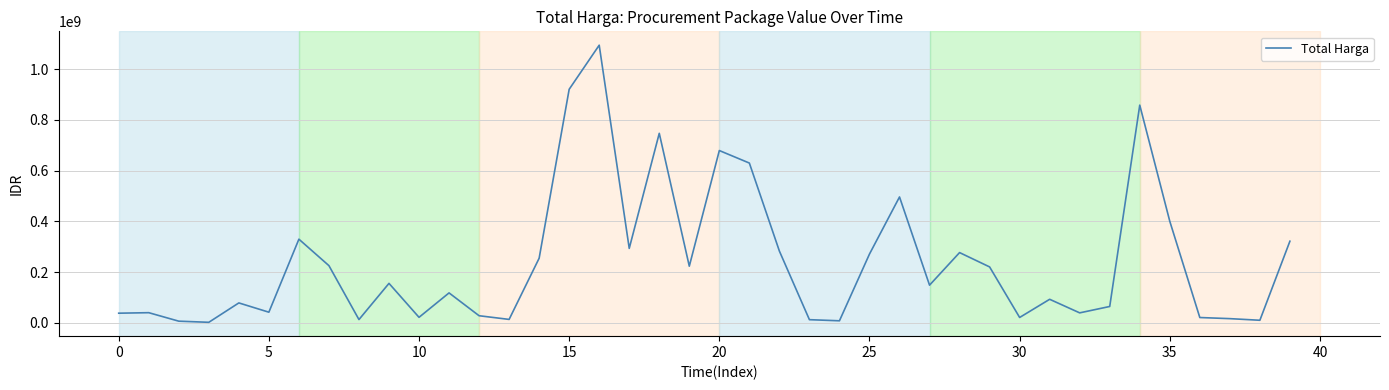

What is the maximum value shown in the chart?

1093846000